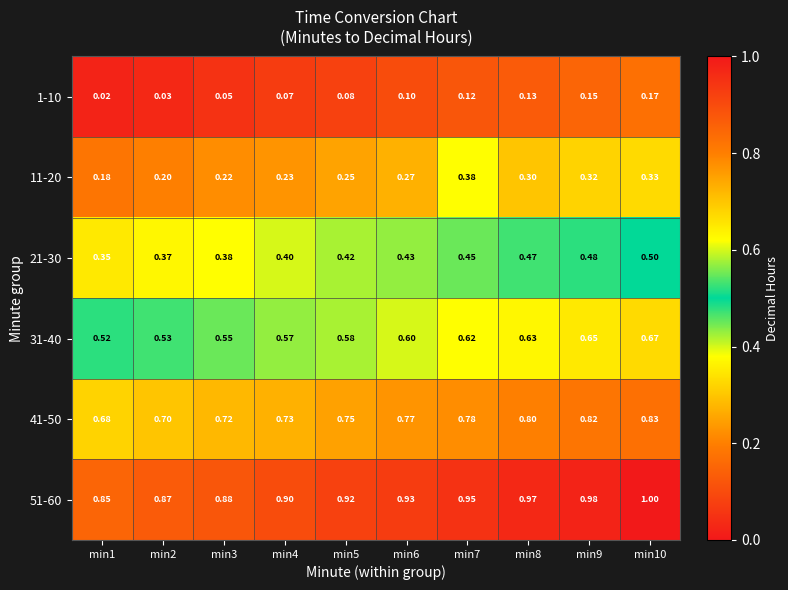

Is the value of 1-10 at min8 greater than the value of 21-30 at min3?

No